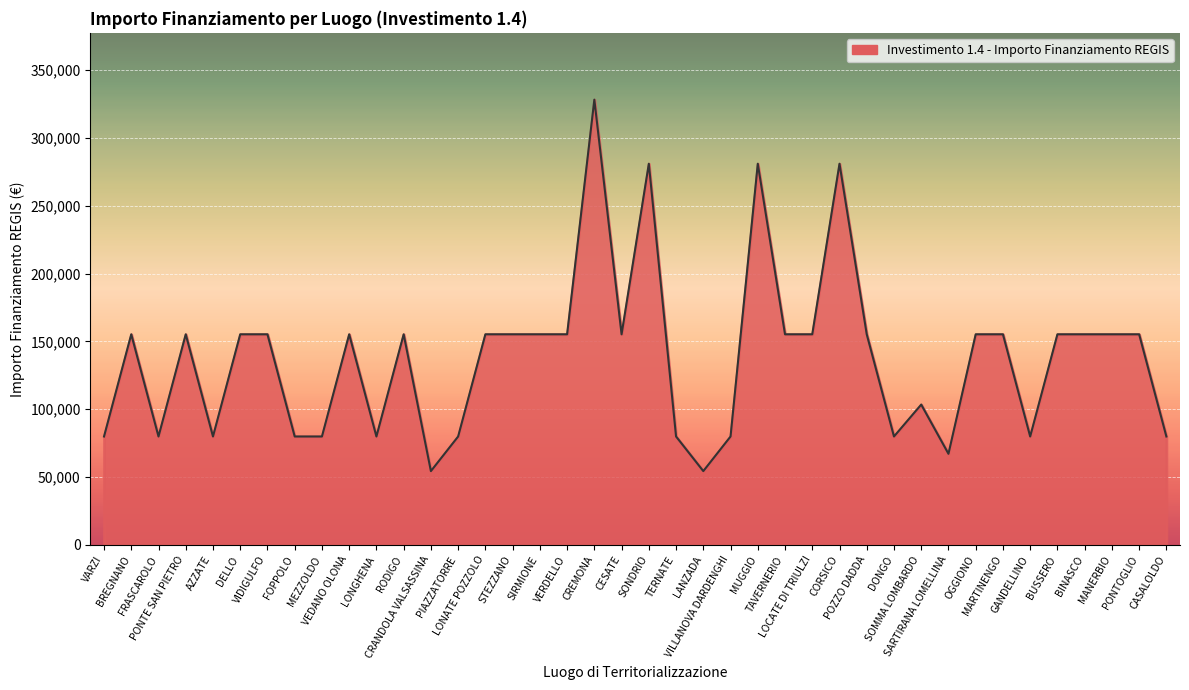

What is the greatest value displayed?

328160